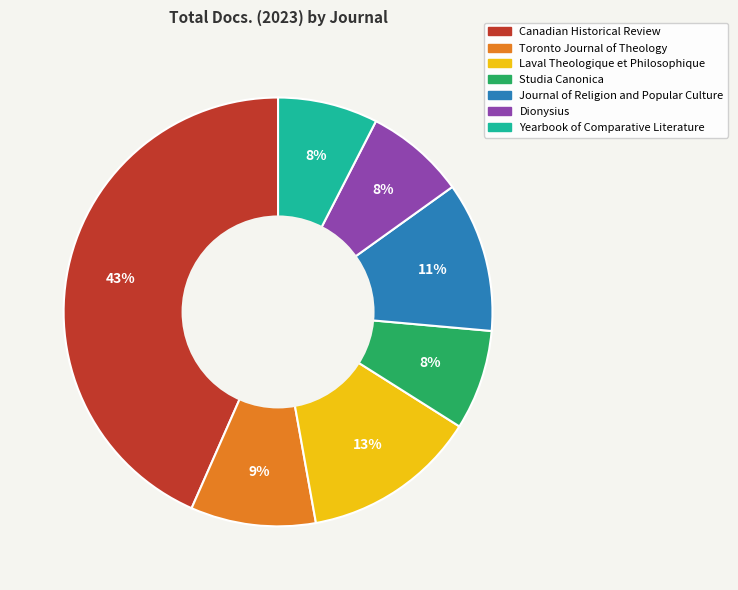

Do Canadian Historical Review and Yearbook of Comparative Literature together represent more than half of the pie?

Yes